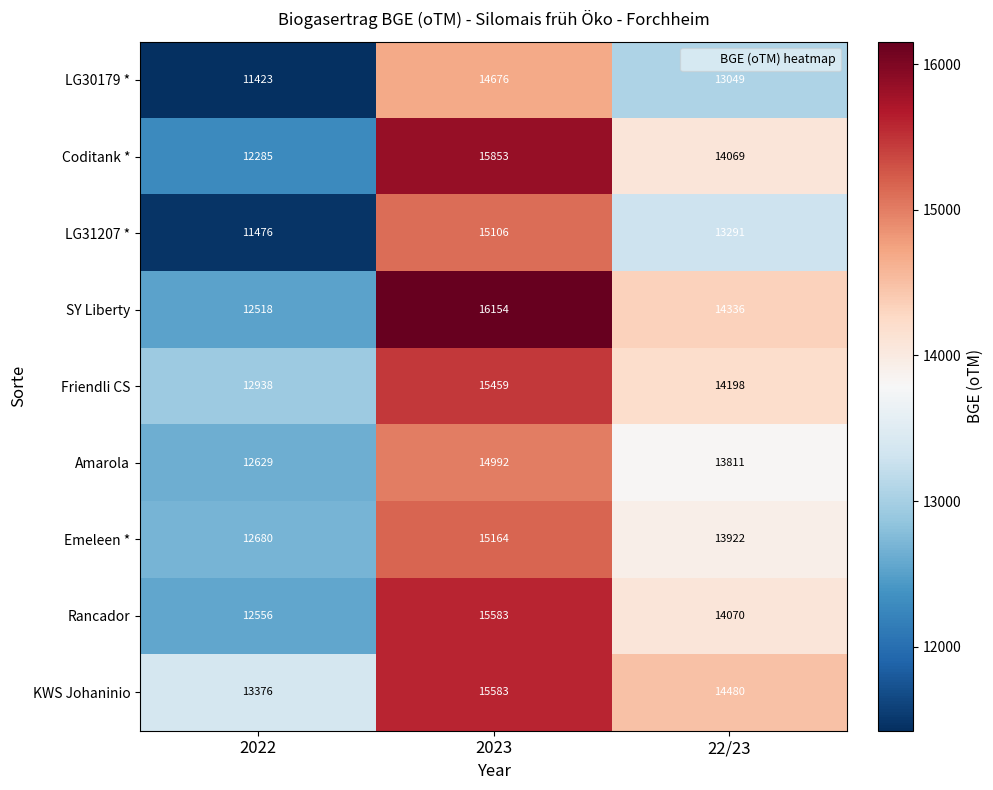

How many data points in SY Liberty are less than 14336?

1